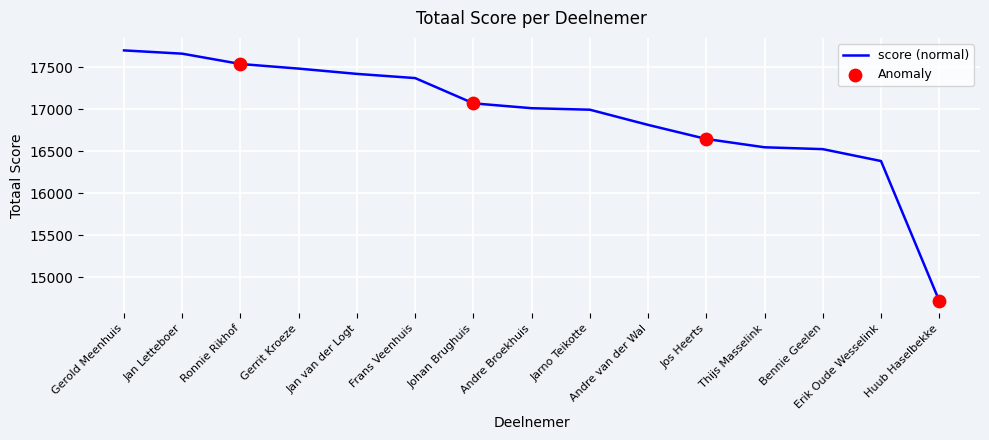

What is the change in value from Jan Letteboer to Erik Oude Wesselink?

-1280